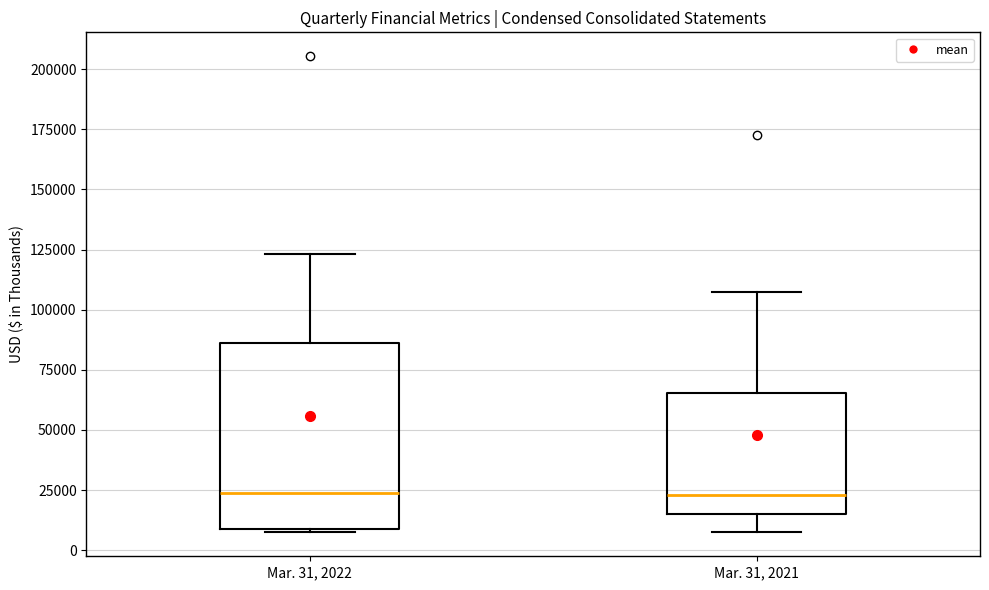

Reading left to right, read every box against the y-axis: the position of its median line, the range the box covers, and the ends of its whiskers. The values are not printed on the chart, so give them approximately, as read against the axis.

Mar. 31, 2022: median 25000, box 10000 to 85000, whiskers 10000 to 125000
Mar. 31, 2021: median 25000, box 15000 to 65000, whiskers 5000 to 105000